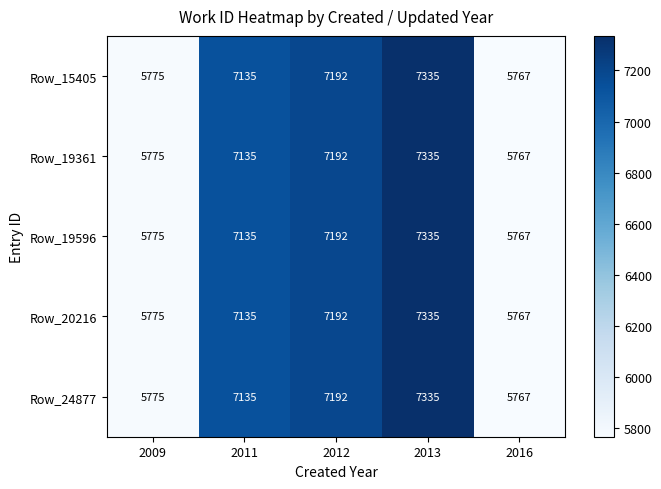

Which category has the highest value in the Row_15405 series?

2013